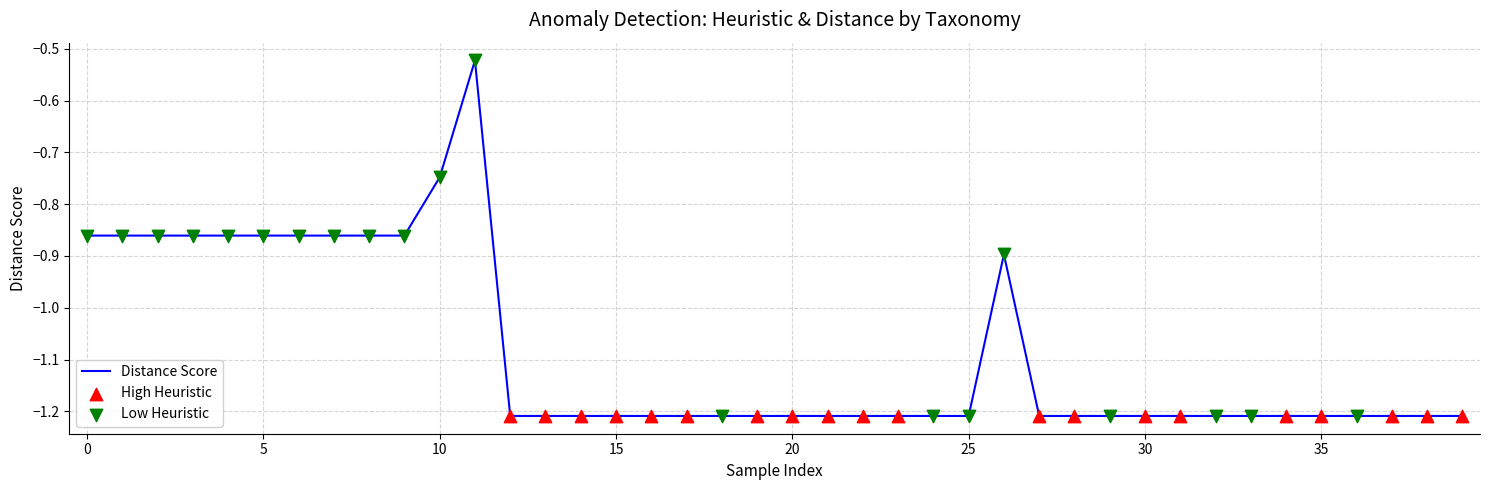

What is the difference between the maximum and minimum values?

0.7